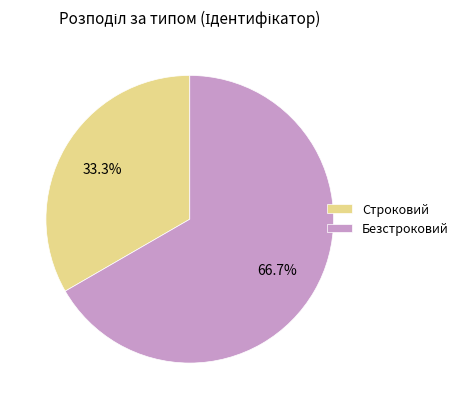

How many slices are in this pie chart?

2